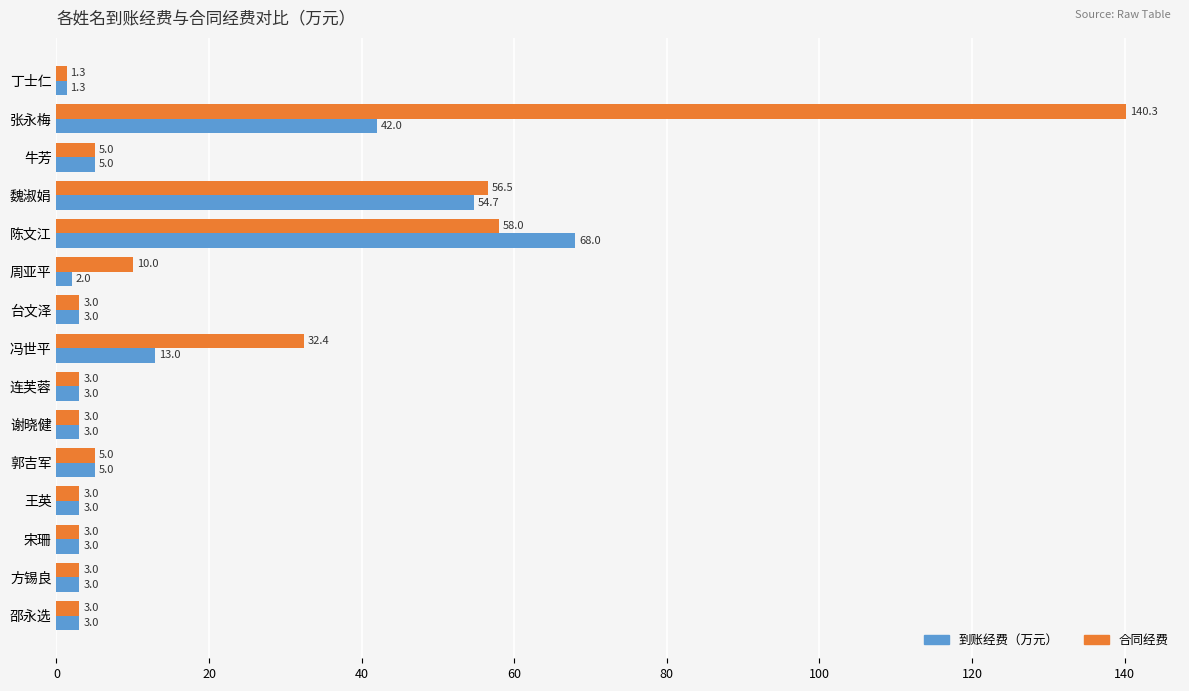

What are all the series names shown in the legend?

到账经费（万元）, 合同经费